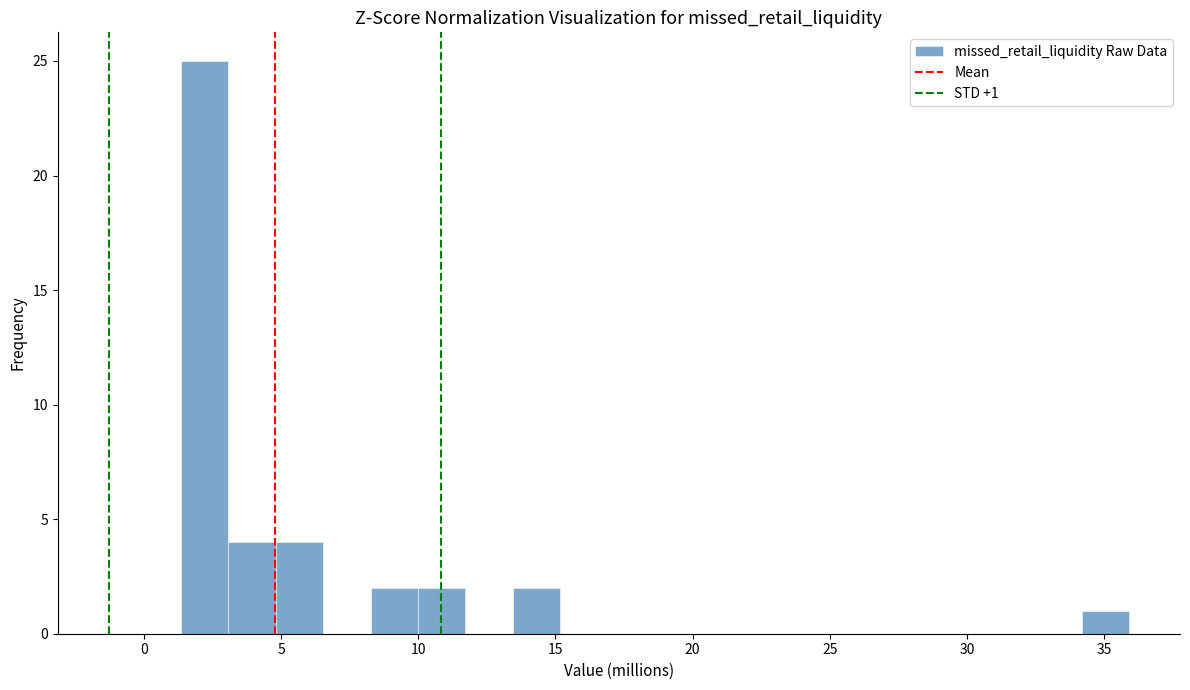

Around what value on the x-axis is the tallest bar? Give the approximate position of its centre, as read against the axis.

2.0